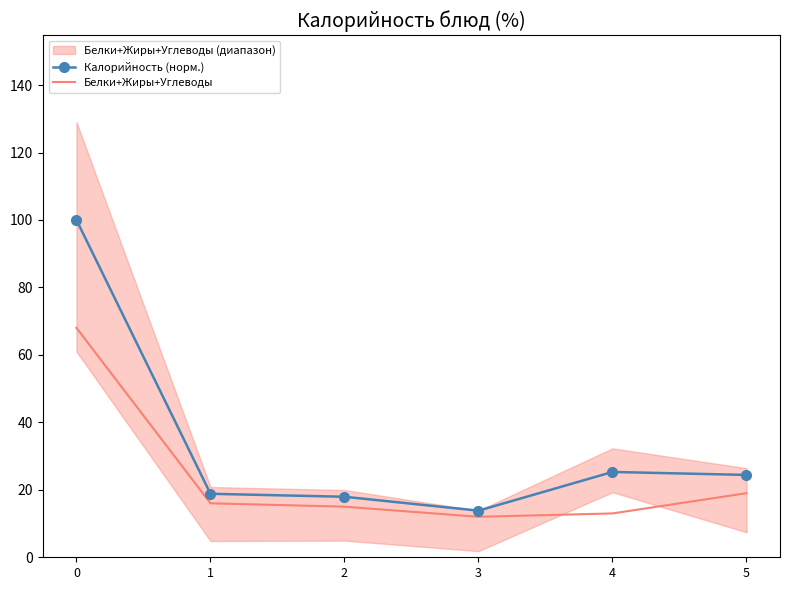

Reading left to right, what are all the values shown in this chart?

Калорийность (норм.): 100.0	18.8	17.9	13.8	25.3	24.4
Белки+Жиры+Углеводы: 68.0	16.0	15.0	12.0	13.0	19.0